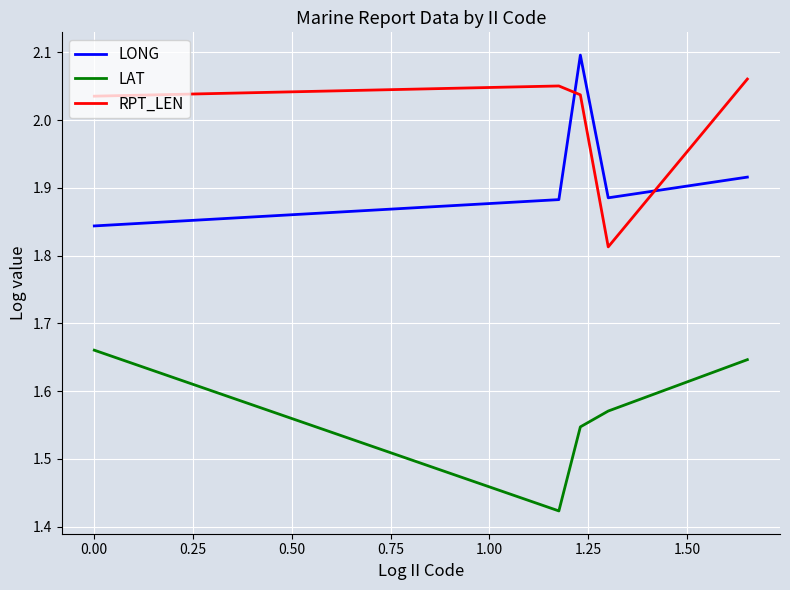

Which series has the largest total across all categories?

RPT_LEN